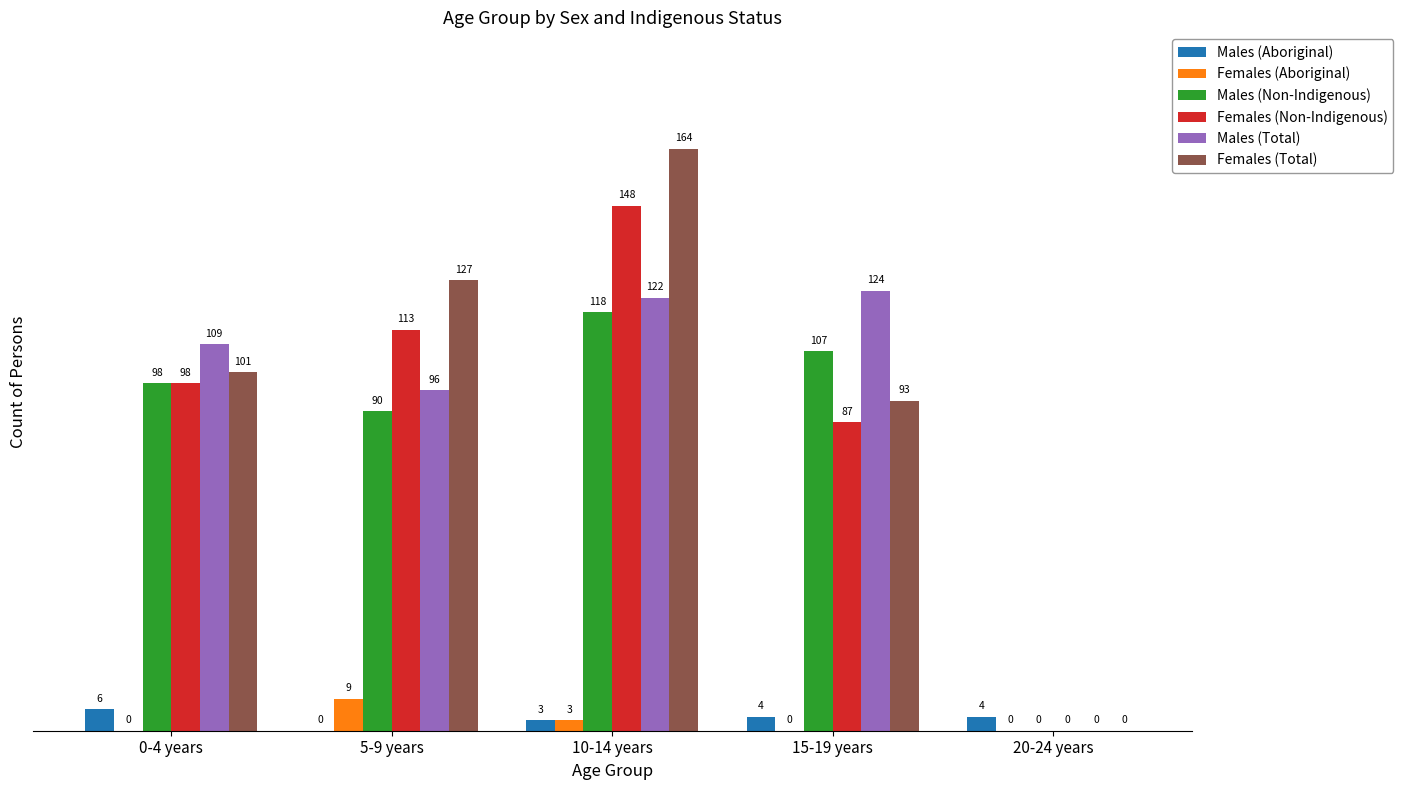

Reading right to left, transcribe all the data shown in this chart.

Males (Aboriginal): 4	4	3	0	6
Females (Aboriginal): 0	0	3	9	0
Males (Non-Indigenous): 0	107	118	90	98
Females (Non-Indigenous): 0	87	148	113	98
Males (Total): 0	124	122	96	109
Females (Total): 0	93	164	127	101